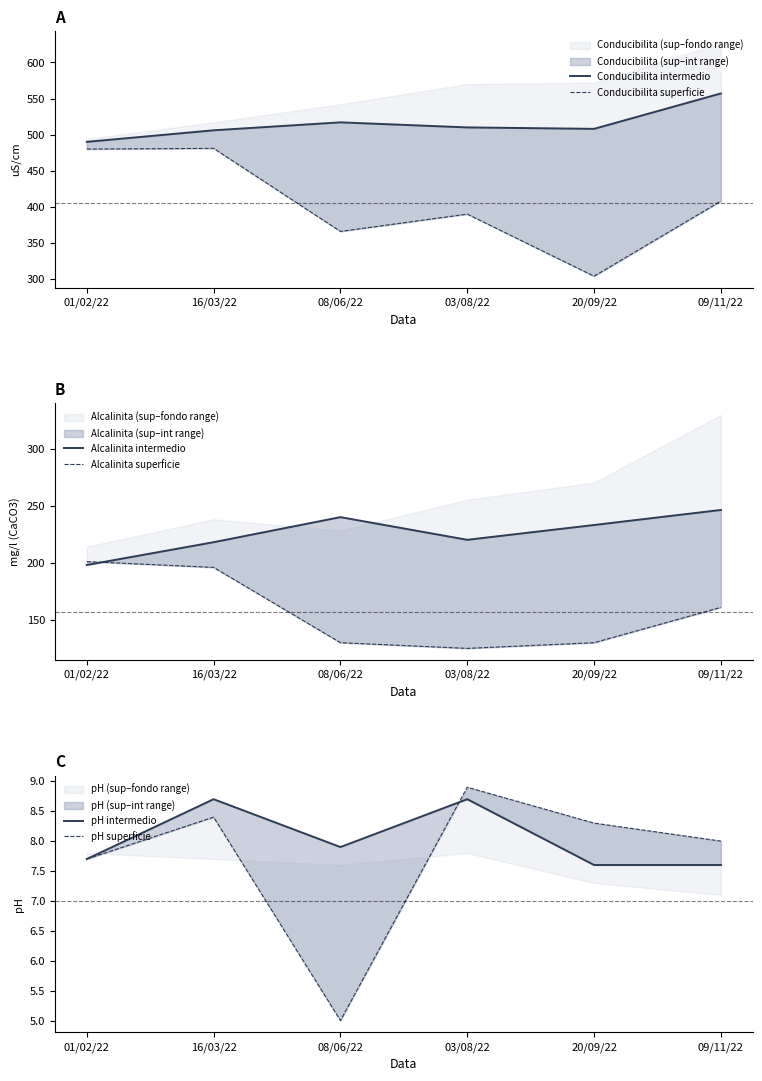

True or false: Alcalinita intermedio and Conducibilita intermedio intersect in this chart.

False